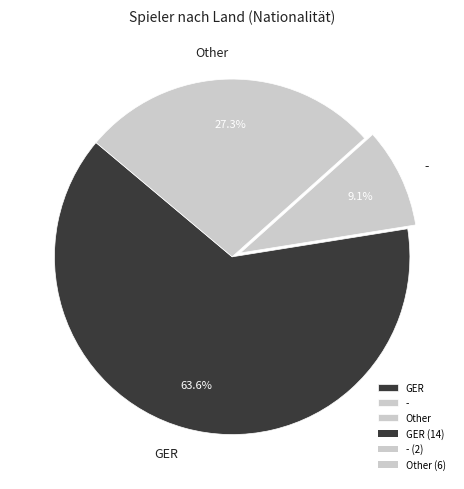

Combined, do Other and - account for over 50%?

No